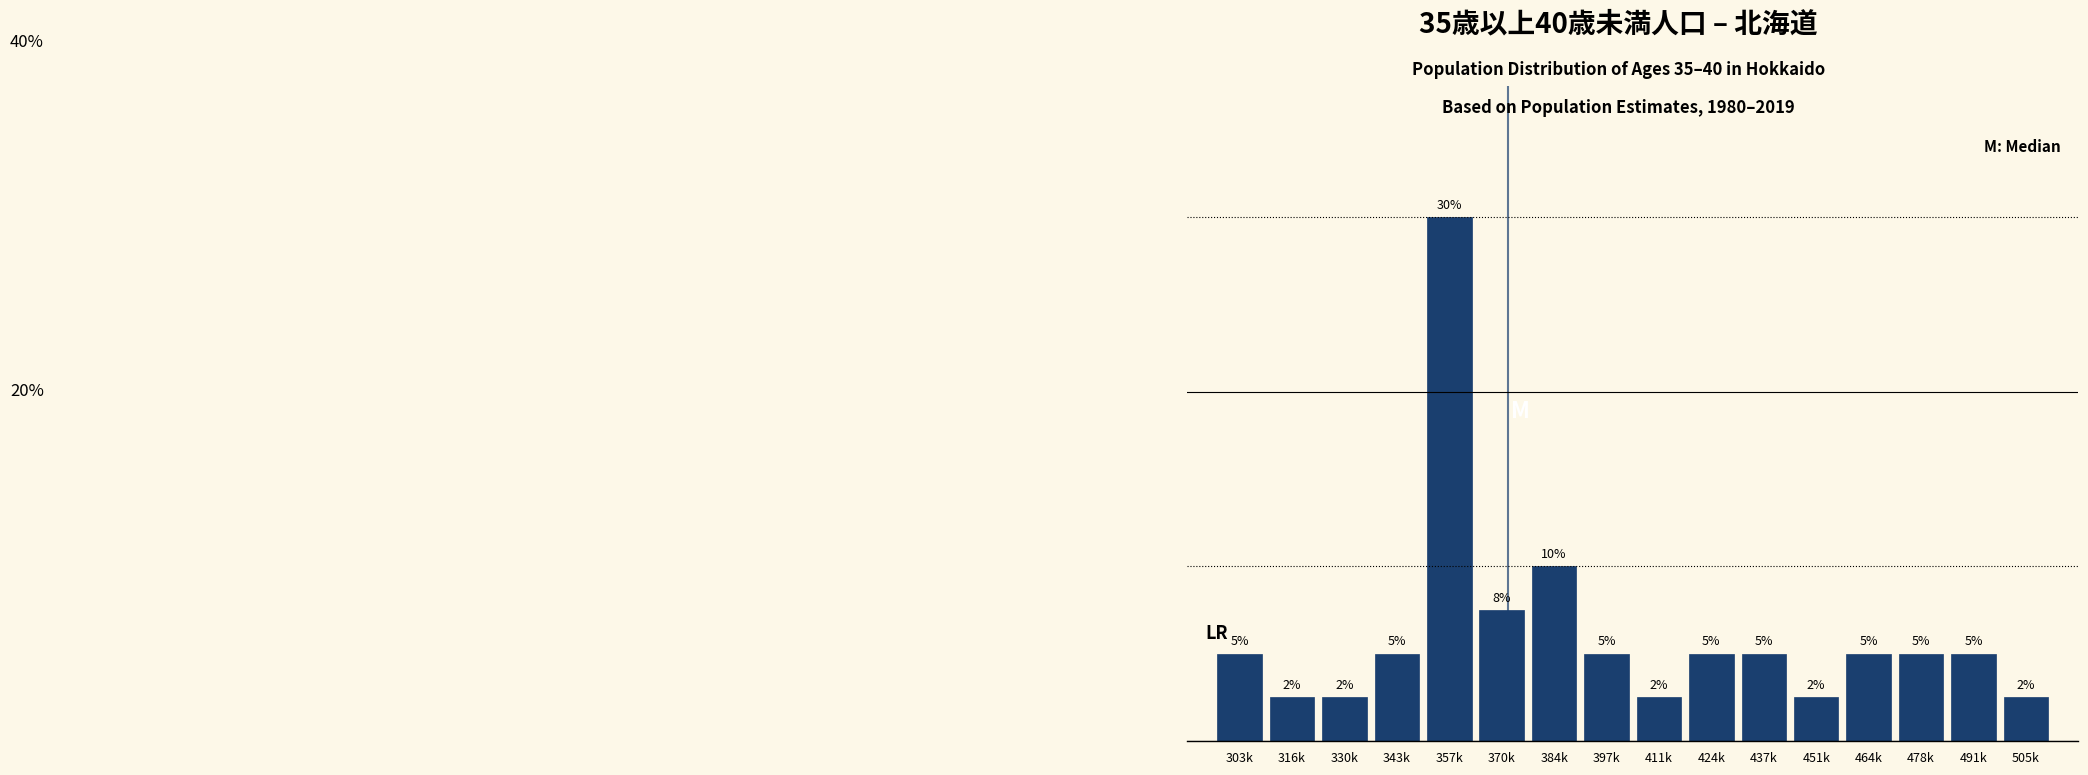

Between 384k and 464k, which is larger?

384k